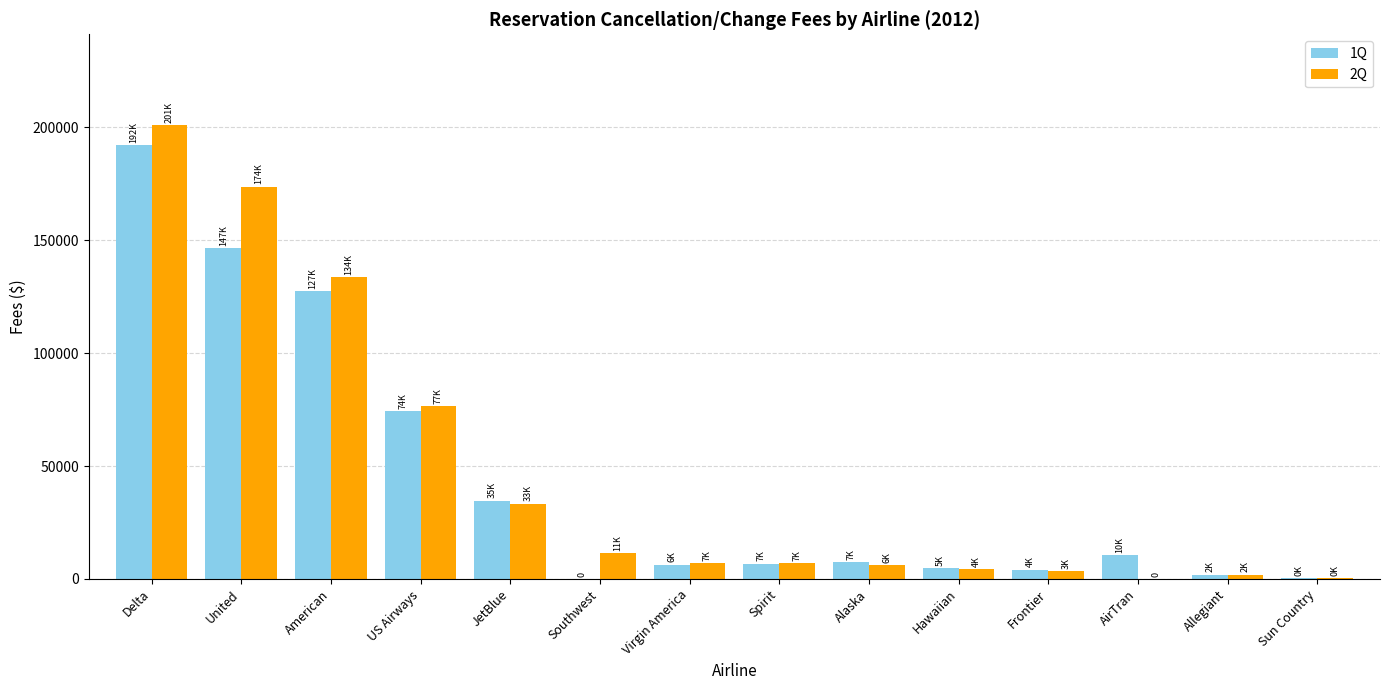

What is the sum of the 1Q values at AirTran and Virgin America?

16745